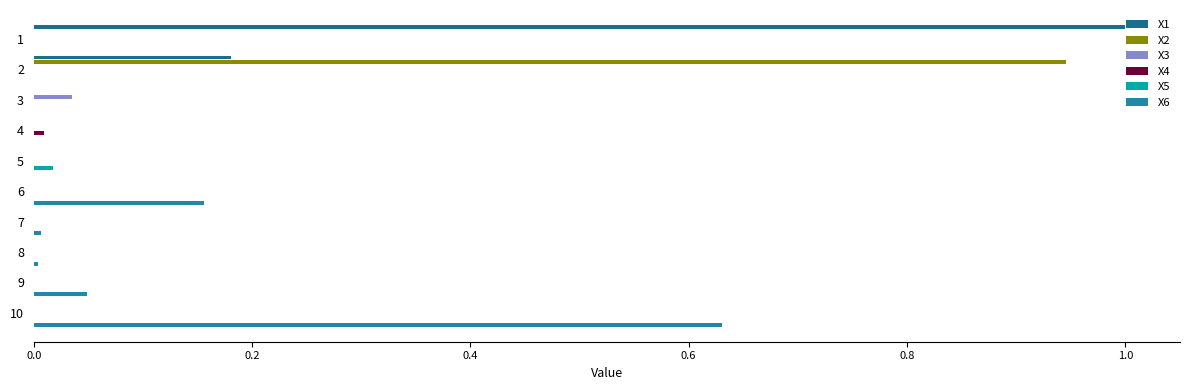

Count the number of categories in the chart.

10